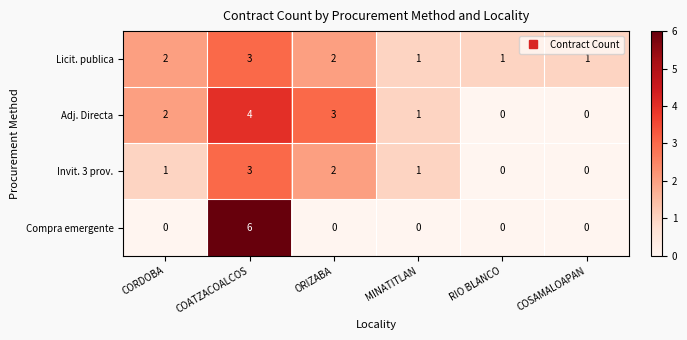

Count the Licit. publica values in the range 1 to 2.

5